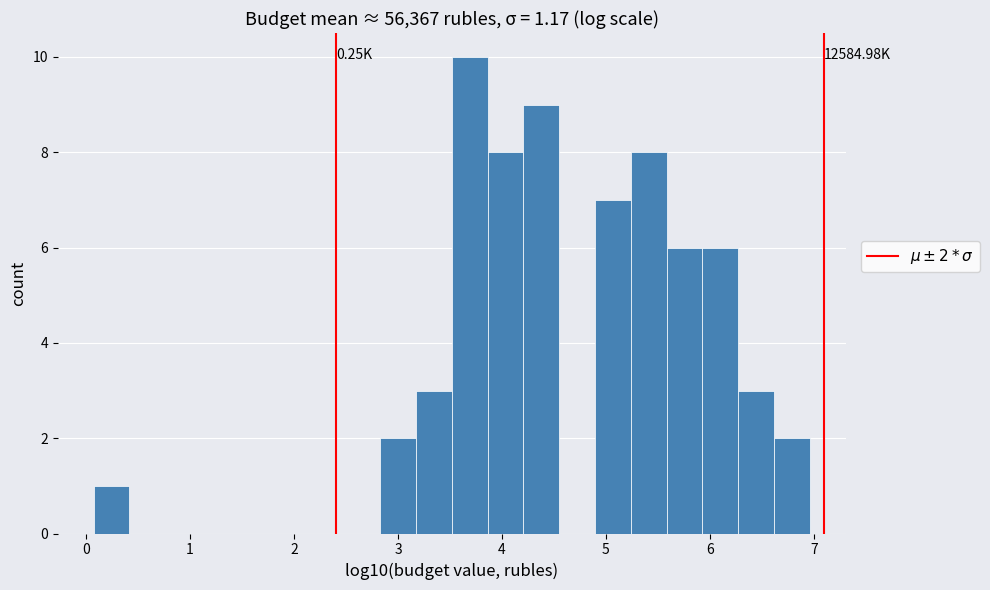

Read against the x-axis, roughly where is the centre of the tallest bar?

3.7